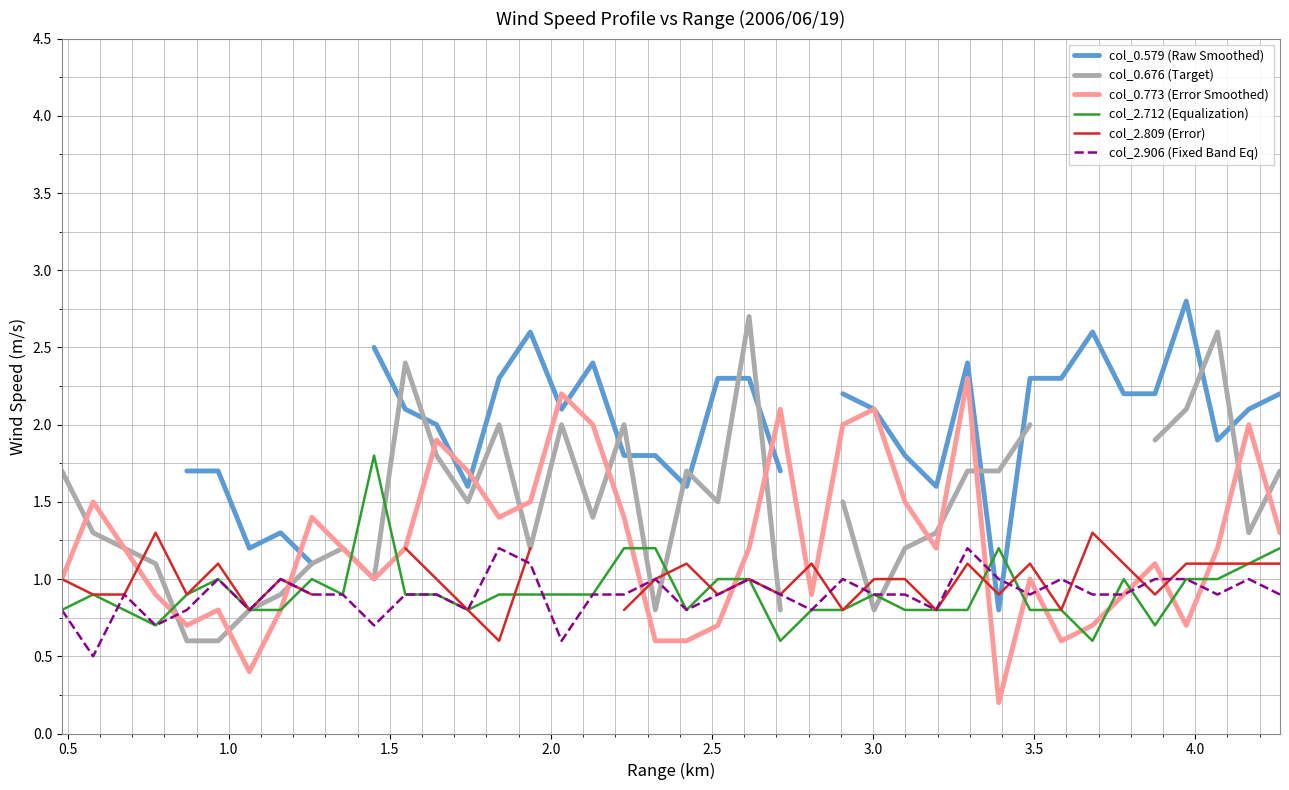

How many values in the col_0.579 (Raw Smoothed) series are below 2?

15